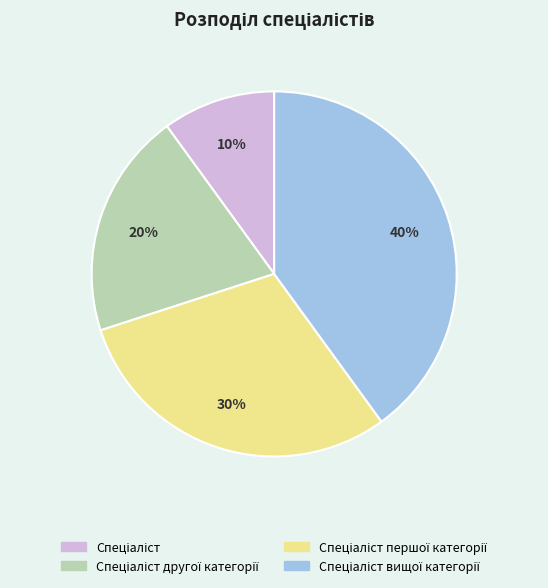

Is there a majority slice in this chart?

No